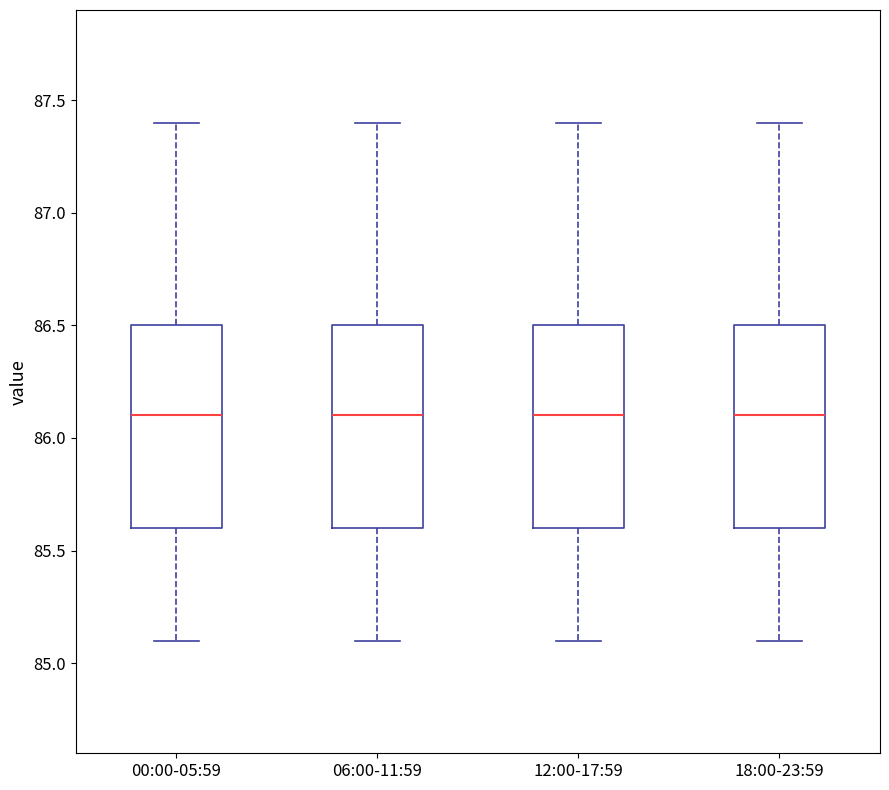

Reading left to right, transcribe this box plot: for each box, give where its median line is, the range the box spans, and where its two whiskers end, as read against the y-axis. The values are not printed on the chart, so give them approximately, as read against the axis.

00:00-05:59: median 86.1, box 85.6 to 86.5, whiskers 85.1 to 87.4
06:00-11:59: median 86.1, box 85.6 to 86.5, whiskers 85.1 to 87.4
12:00-17:59: median 86.1, box 85.6 to 86.5, whiskers 85.1 to 87.4
18:00-23:59: median 86.1, box 85.6 to 86.5, whiskers 85.1 to 87.4